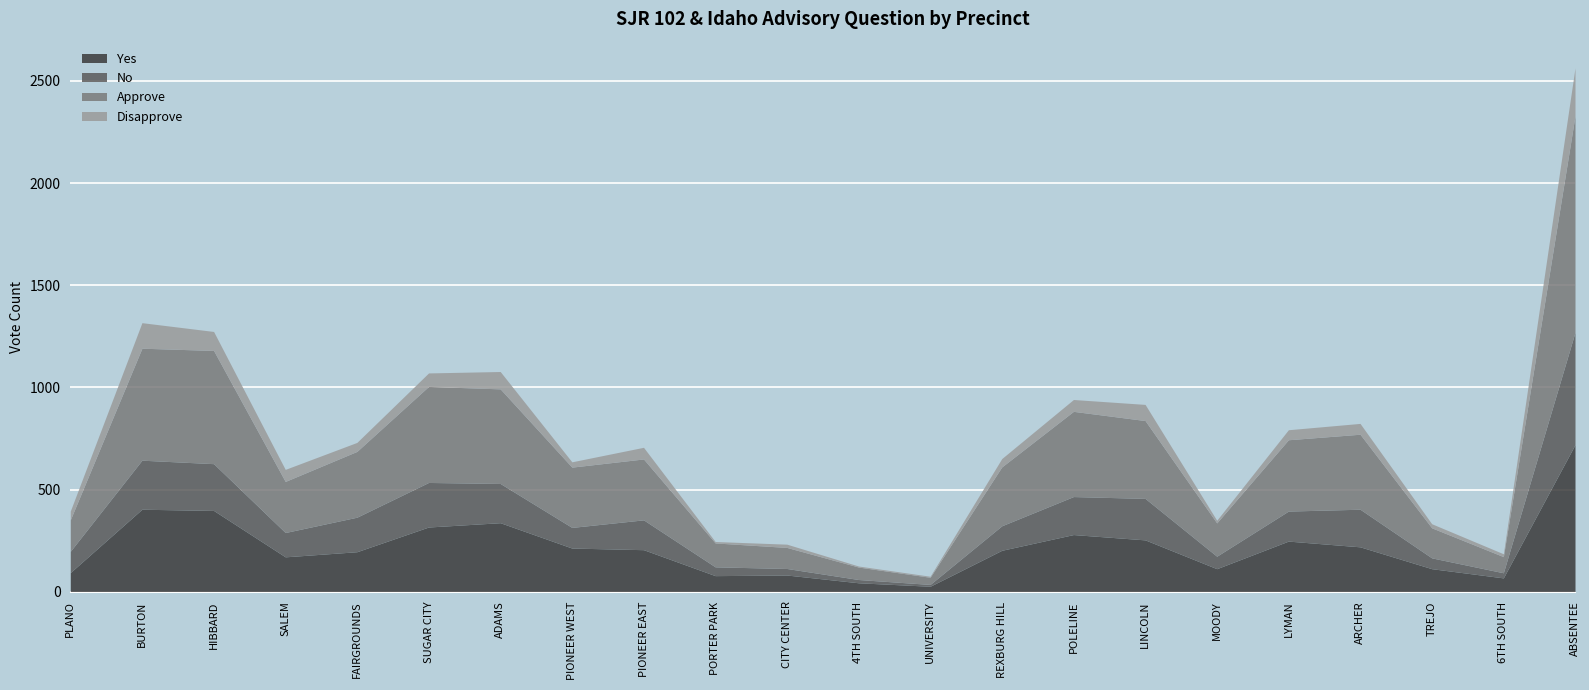

At which category does Approve reach its first local peak?

HIBBARD